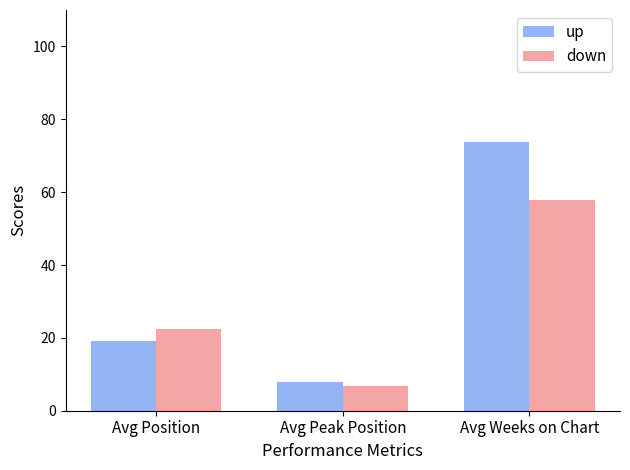

What is the lowest value of the down series?

6.9